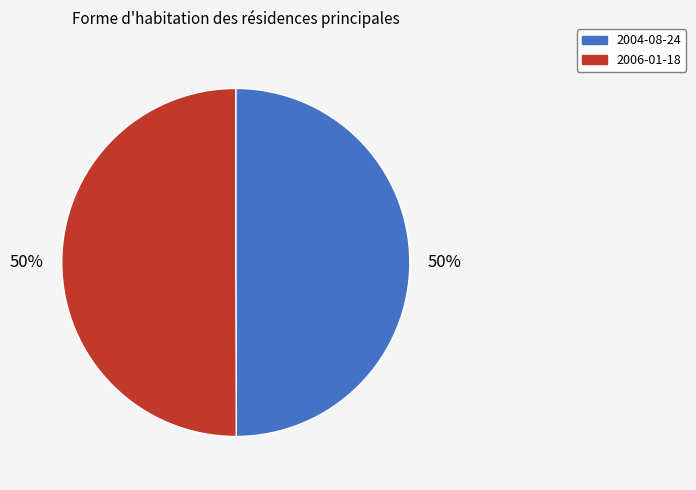

Combined, do 2004-08-24 and 2006-01-18 account for over 50%?

Yes